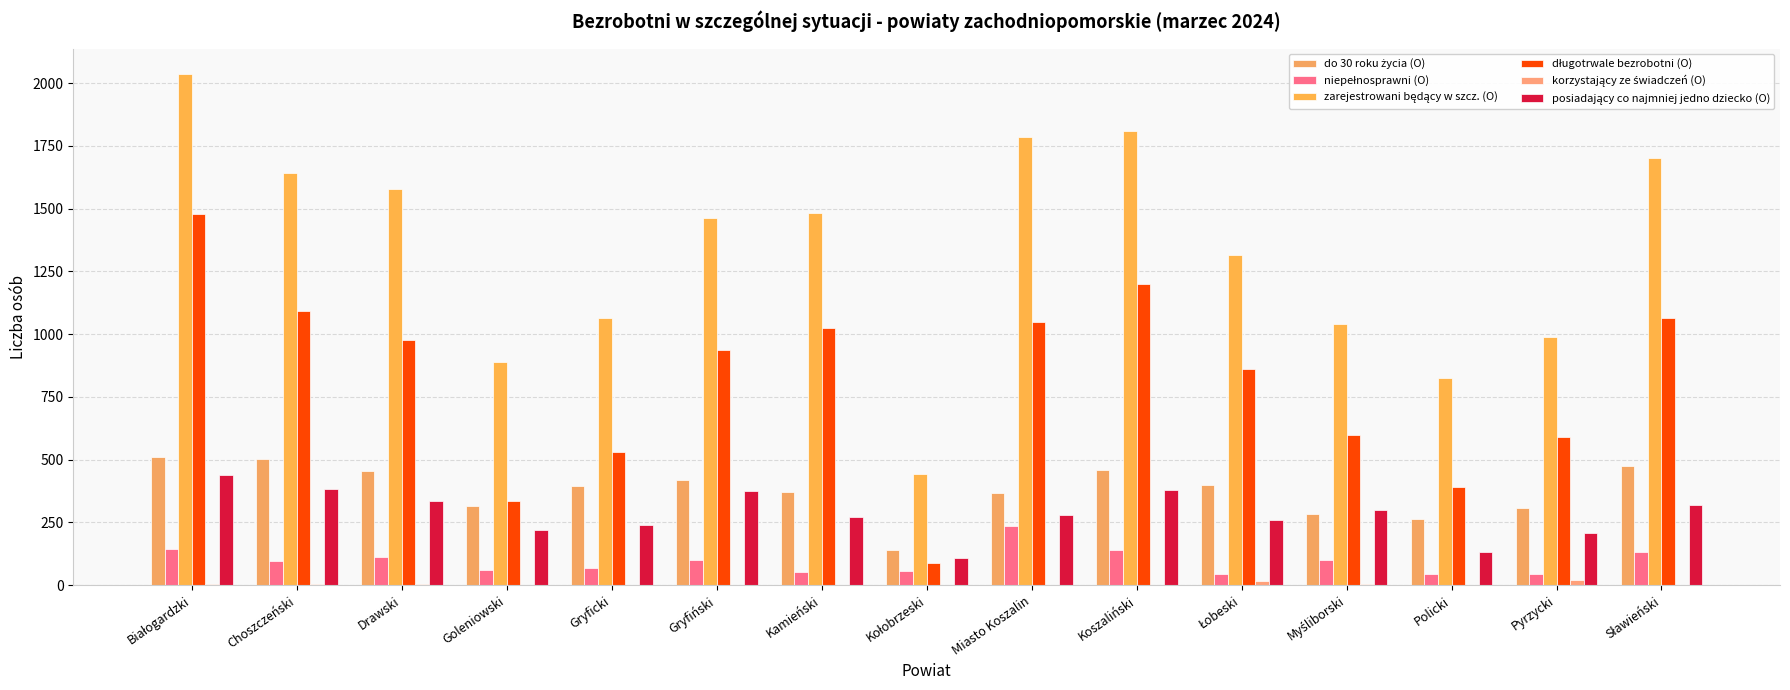

What is the difference between the second highest and minimum values in the niepełnosprawni (O) series?

103